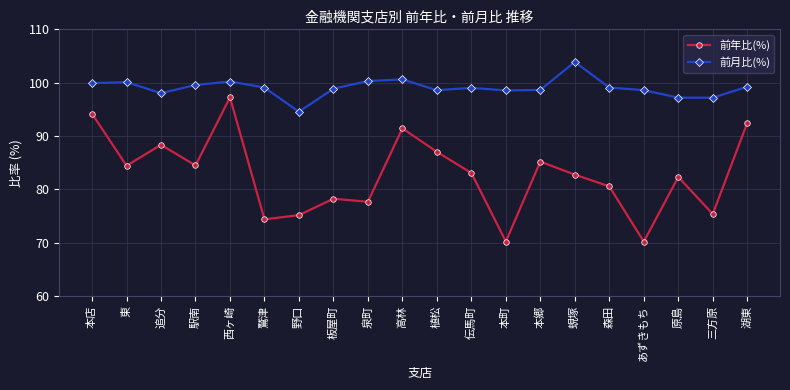

True or false: 前年比(%) has a value of 25.6 at 西ヶ崎.

False